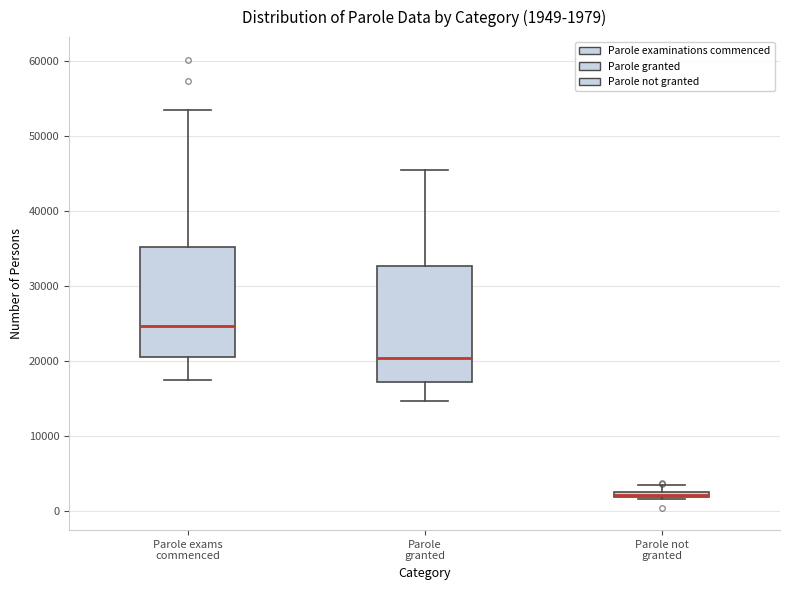

Which box's median line is the highest?

Parole exams commenced